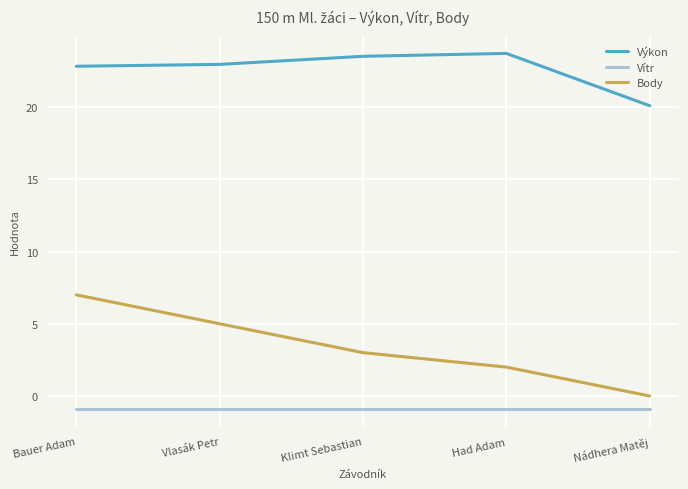

At which label does Body reach its peak?

Bauer Adam